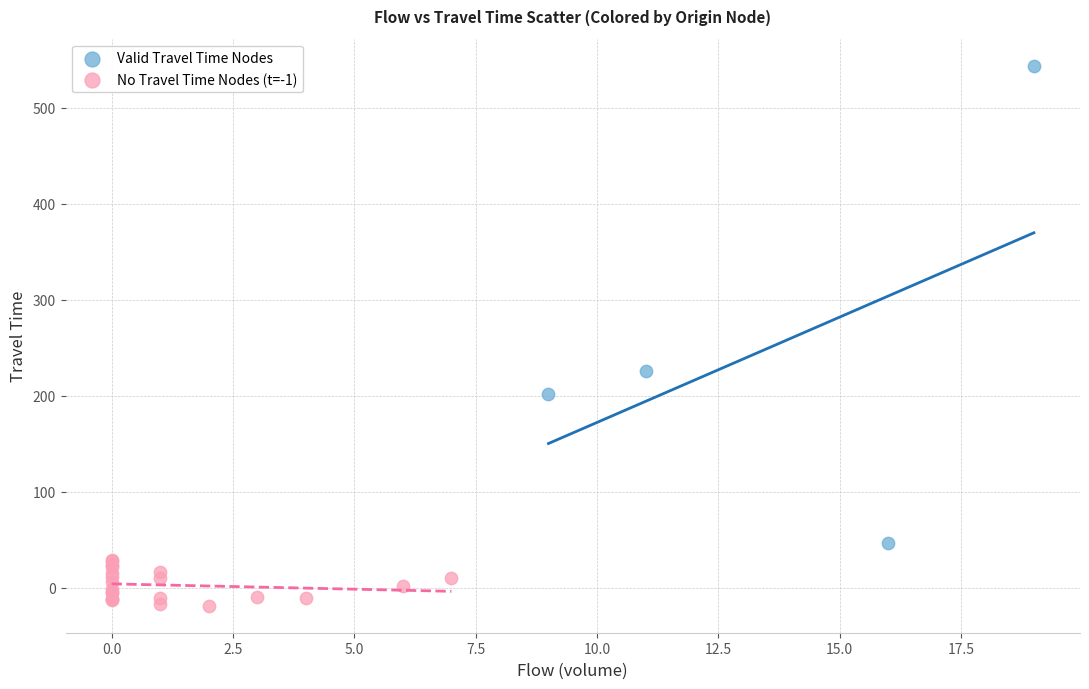

Which series reaches the maximum Y coordinate?

Valid Travel Time Nodes